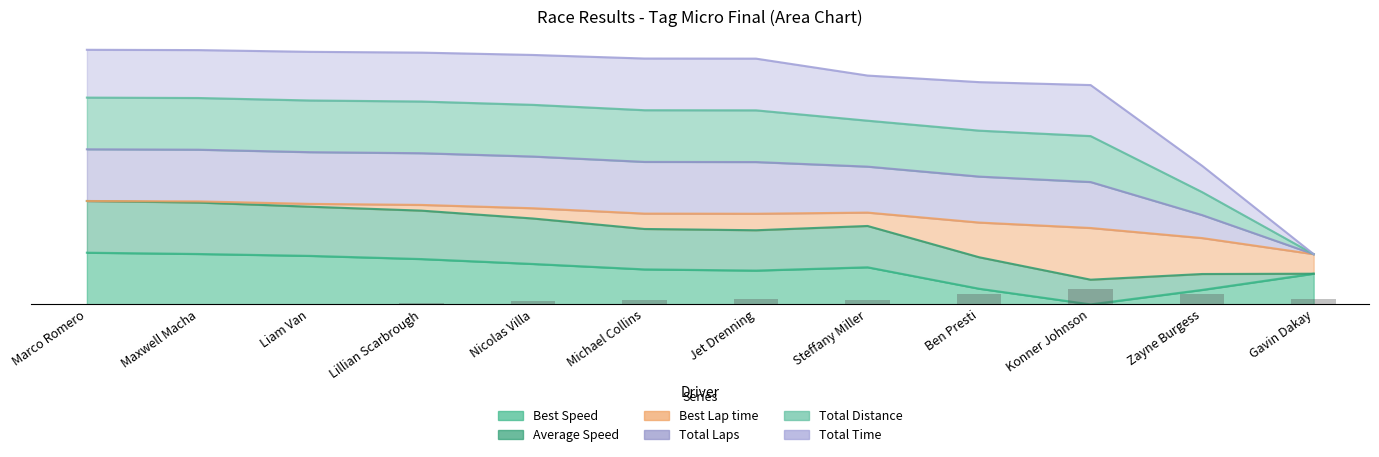

At how many categories does at least one series exceed 225?

7